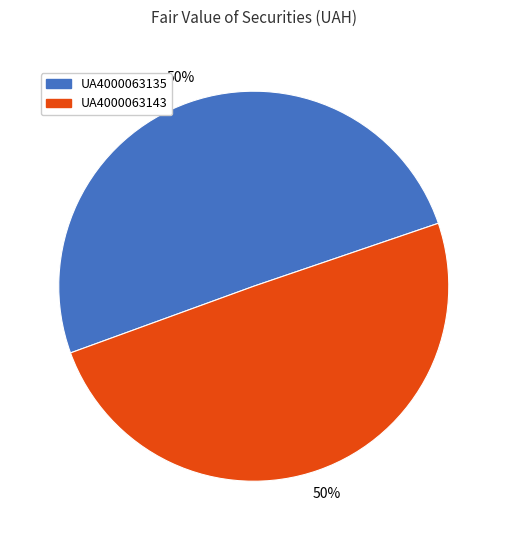

Approximately how many times larger is the value at UA4000063135 compared to UA4000063143?

1.0